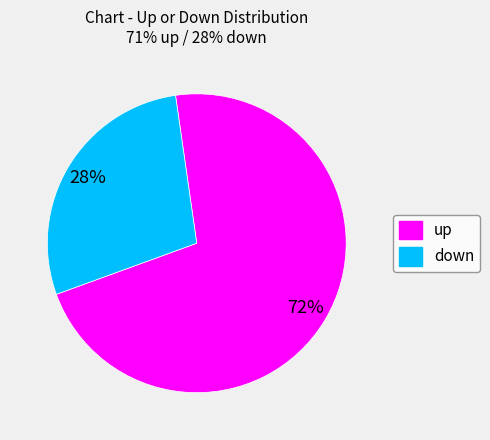

Combined, do down and up account for over 50%?

Yes